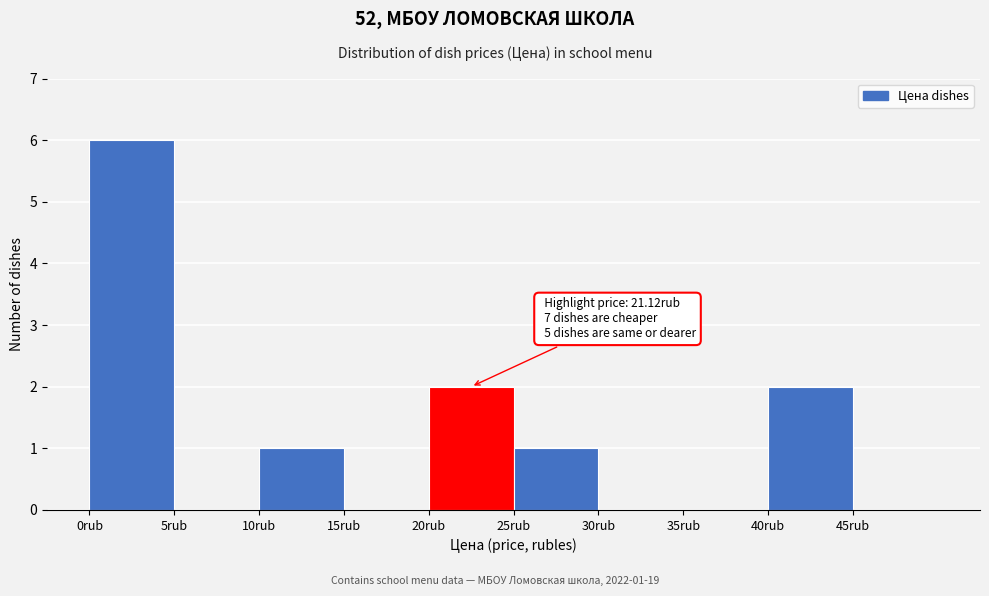

Which range on the x-axis has the tallest bar?

0 to 5